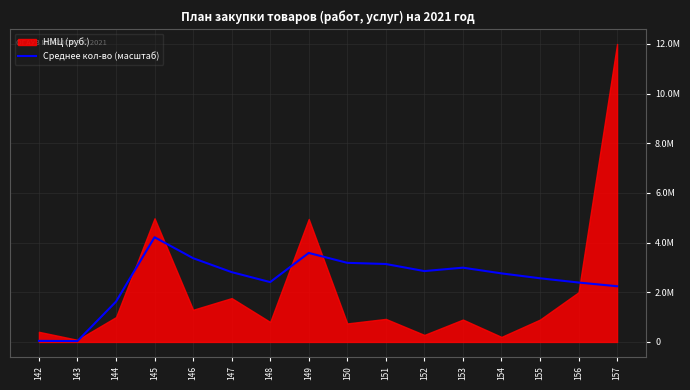

Between 148 and 142, which is larger?

148